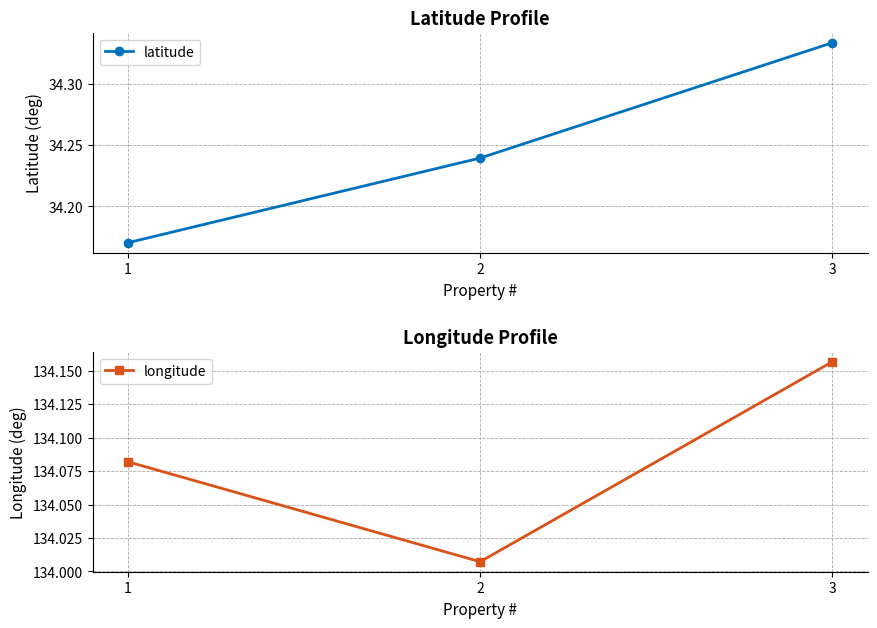

Is the value of latitude at 3 greater than the value of longitude at 2?

No